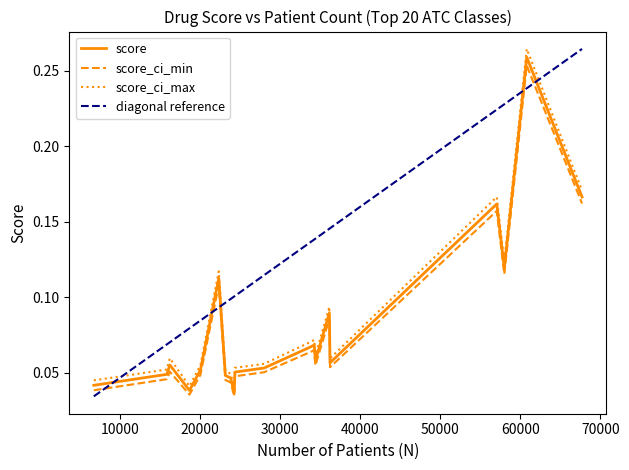

What is the value of the score point at the 9th from the left?

0.1